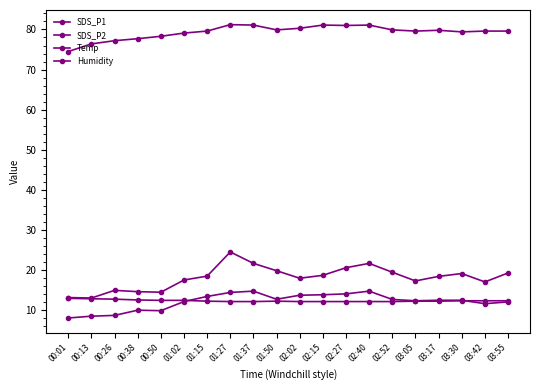

What is the total value across all series at 03:55?

123.1